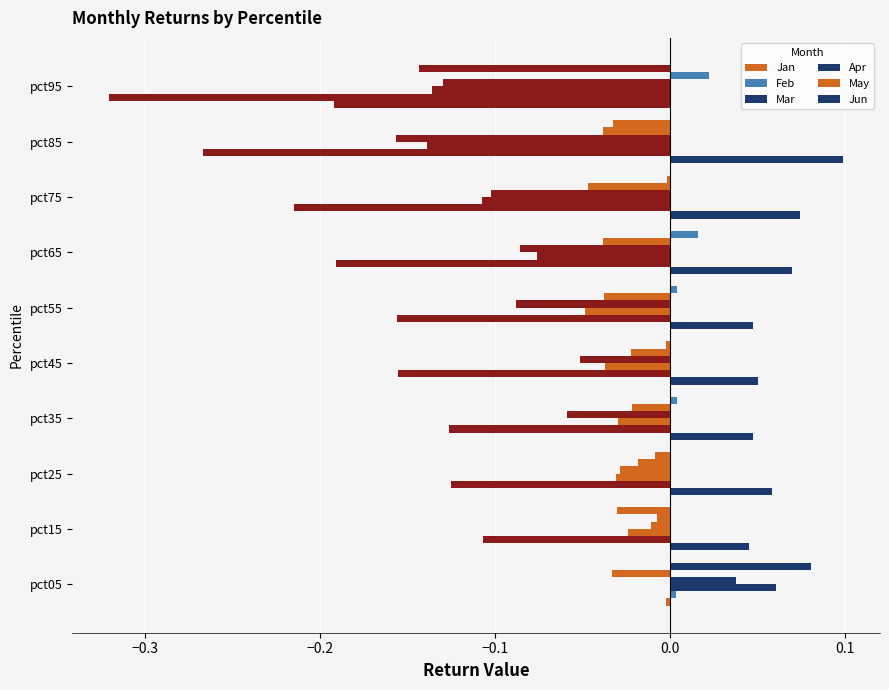

How many categories are shown in the chart?

10